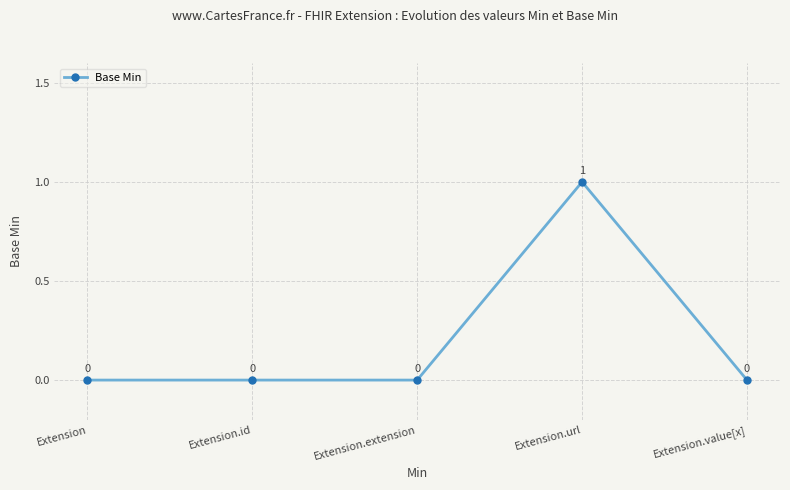

How many lines are shown in the chart?

1